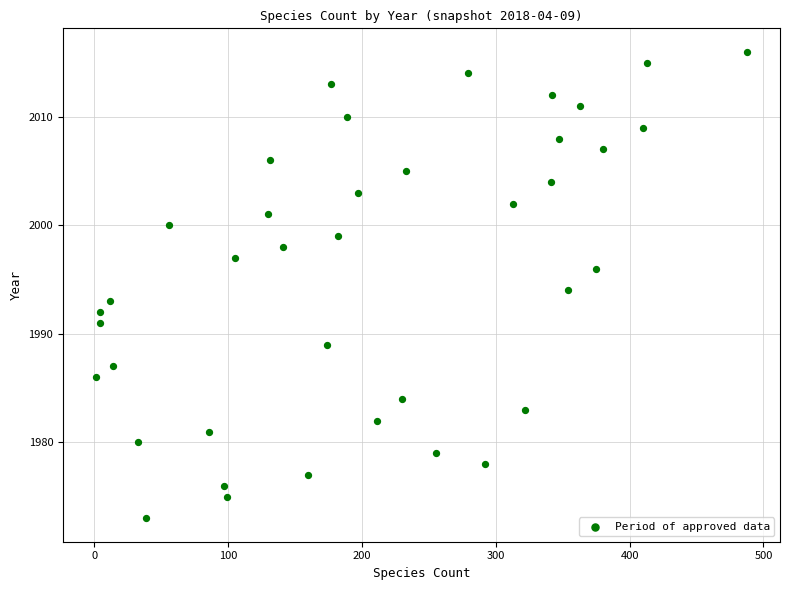

What is the range of Y values (max minus min)?

43